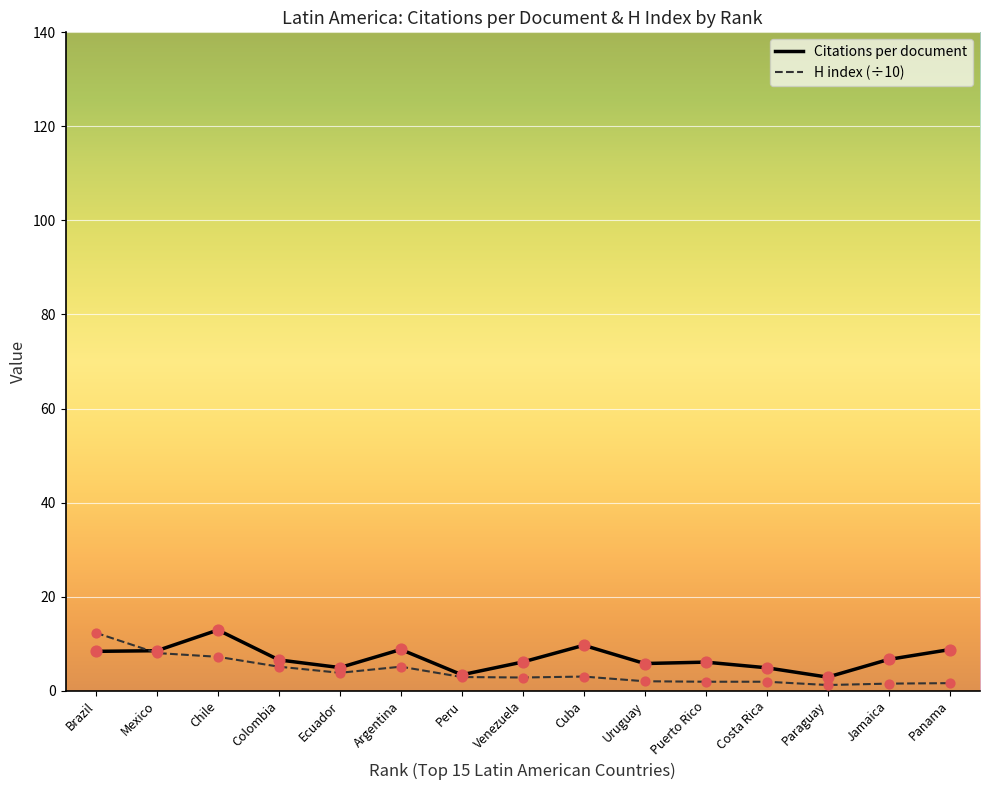

Is the value of H index (÷10) at Peru greater than the value of Citations per document at Panama?

No